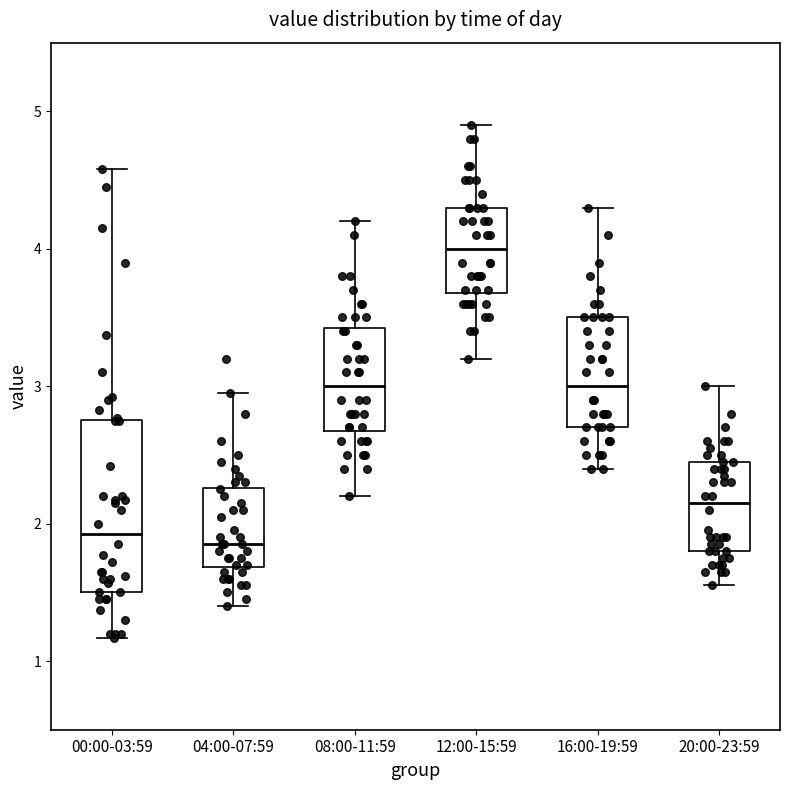

Where does the lower whisker of the box for 04:00-07:59 end on the y-axis? The values are not printed on the chart, so give them approximately, as read against the axis.

1.4